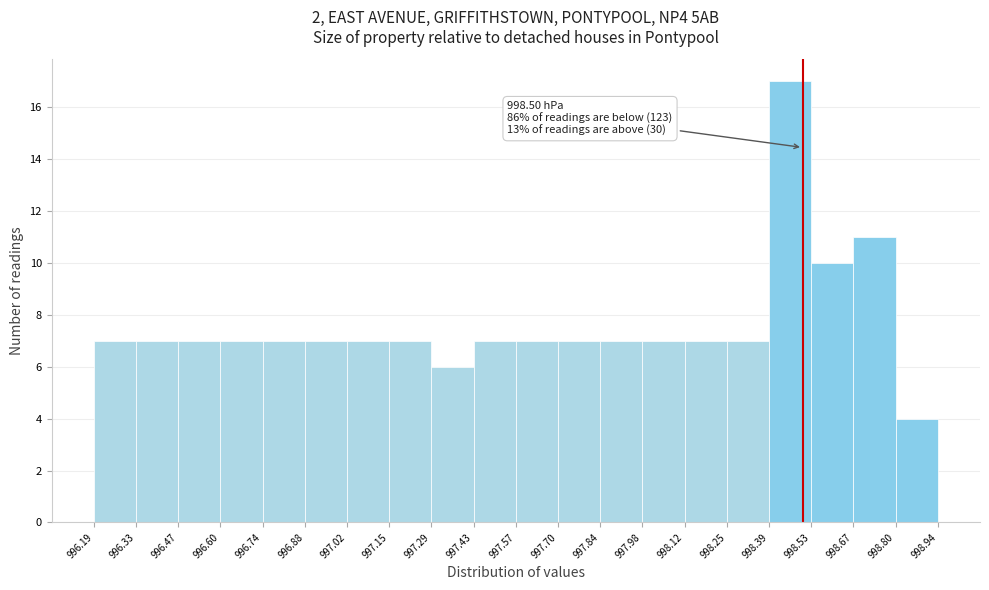

Over which range of the x-axis is the bar tallest?

998.39 to 998.53